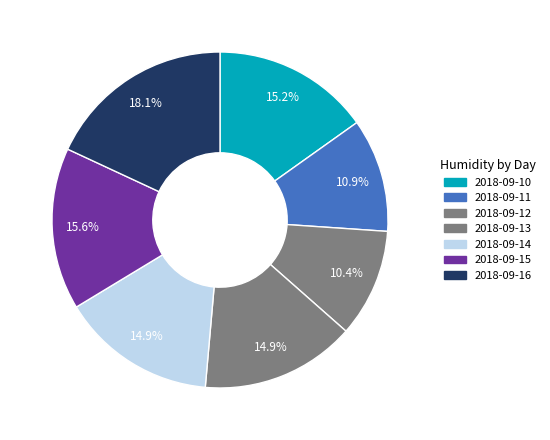

How many slices are in this pie chart?

7